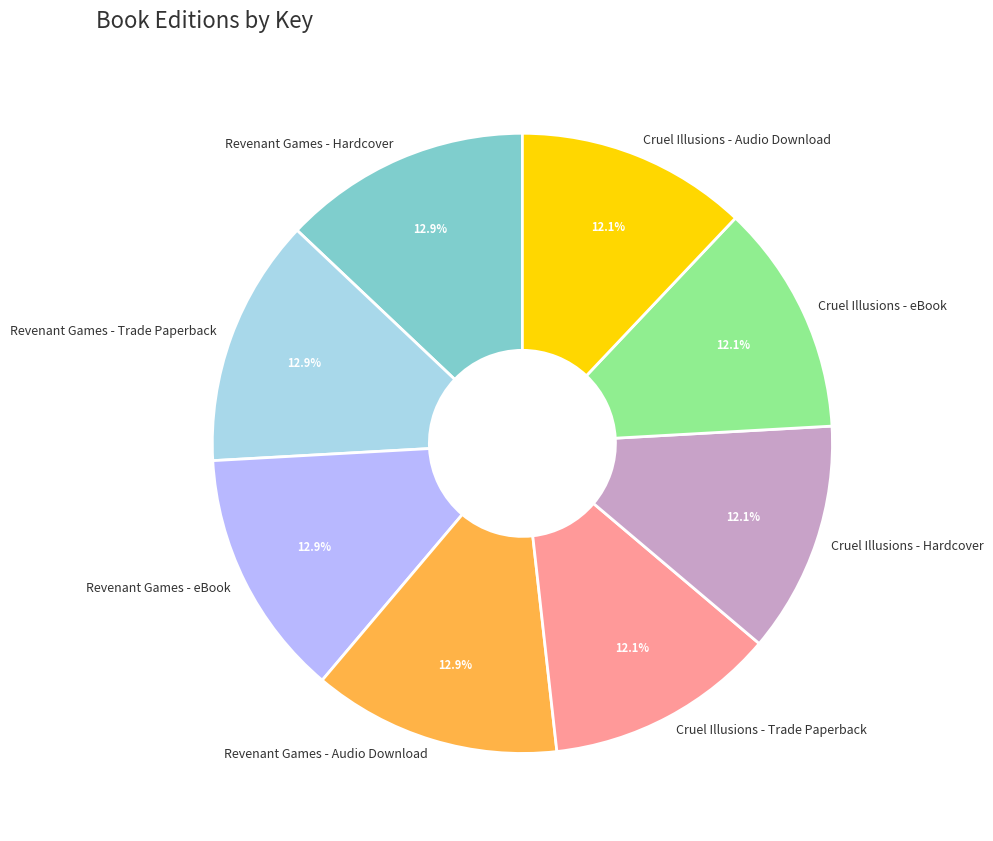

Between Cruel Illusions - Audio Download and Revenant Games - eBook, which is larger?

Revenant Games - eBook